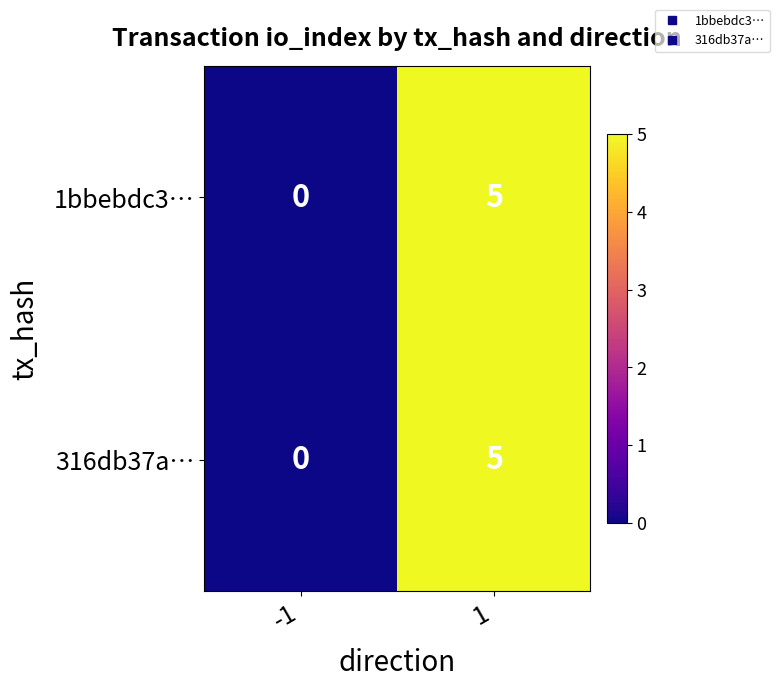

List the labels in order of 316db37a… value, largest first.

1, -1